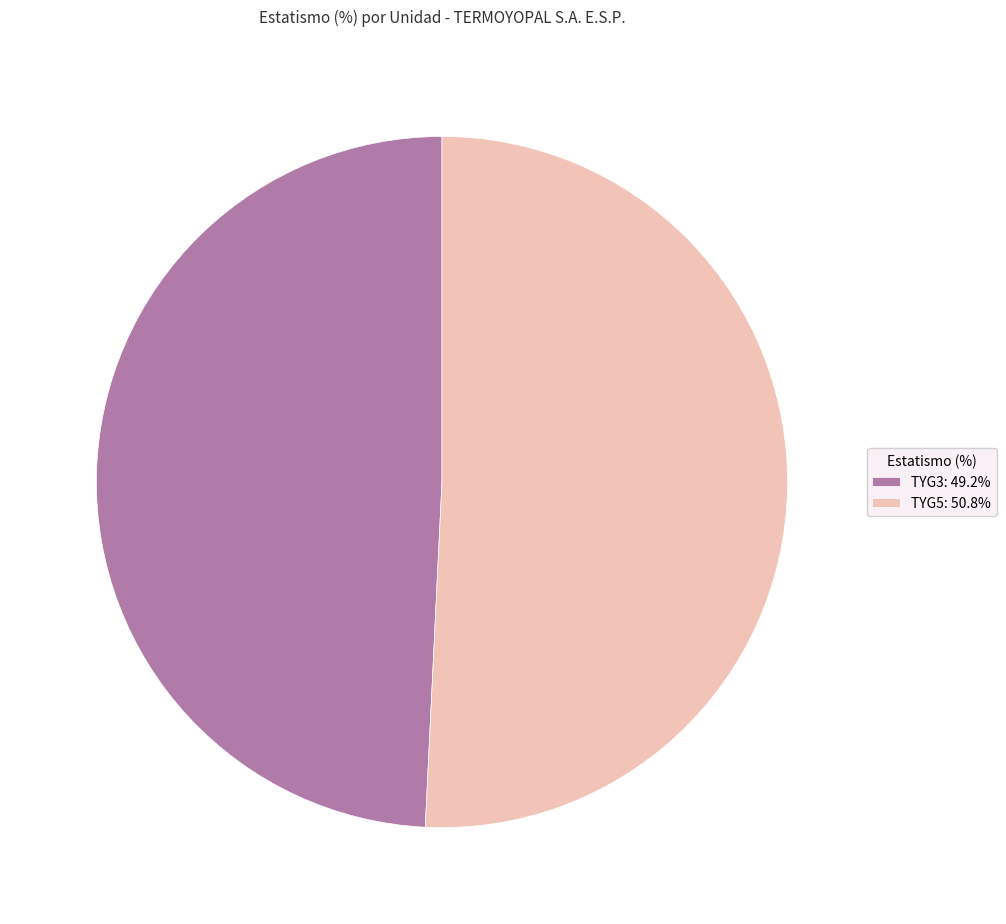

Do TYG3: 49.2% and TYG5: 50.8% together represent more than half of the pie?

Yes